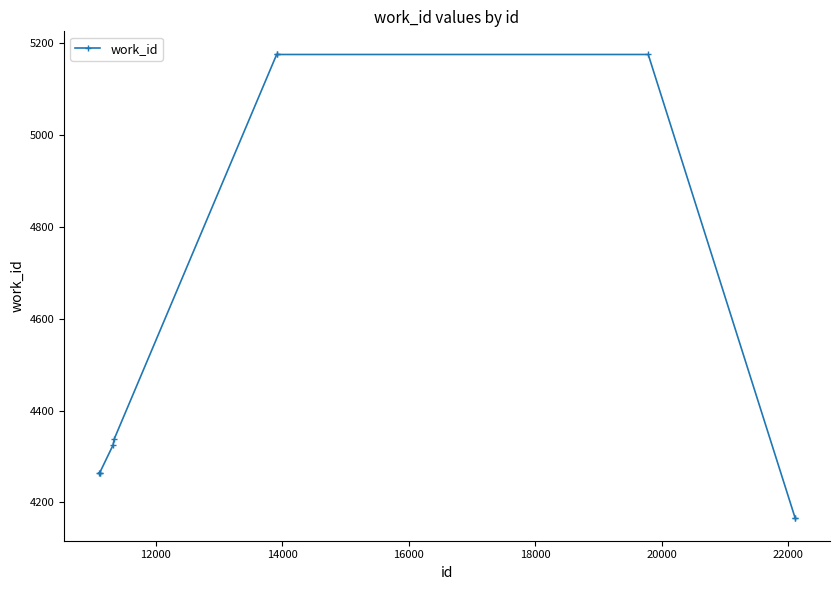

What is the value of the 10th point from the left?

4167